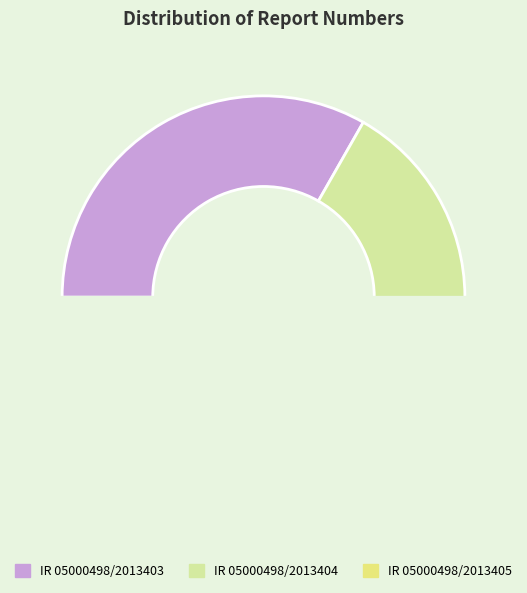

How many slices are in this pie chart?

3